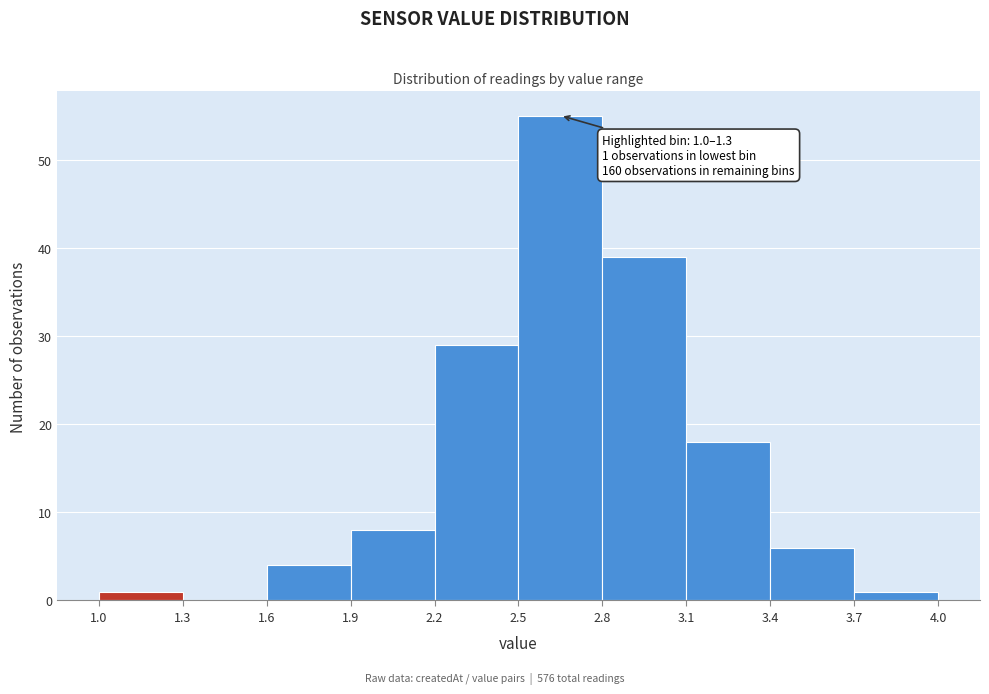

Which range on the x-axis has the tallest bar?

2.5 to 2.8